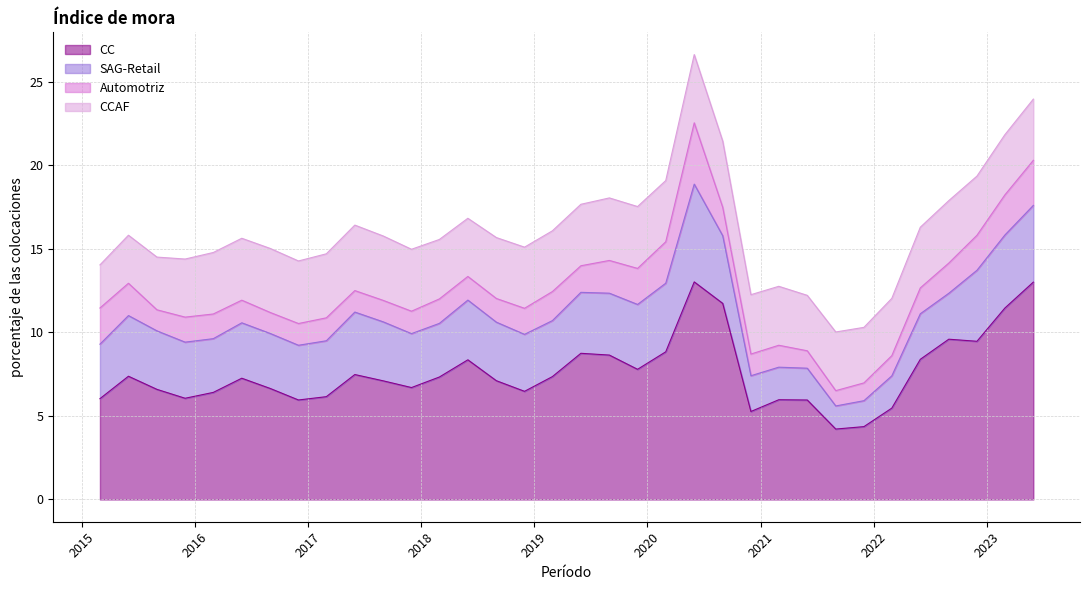

Reading right to left, what are all the values shown in this chart?

CC: 13.0	11.5	9.5	9.6	8.4	5.5	4.4	4.2	6.0	6.0	5.3	11.7	13.0	8.8	7.8	8.6	8.8	7.4	6.5	7.1	8.4	7.3	6.7	7.1	7.5	6.2	6.0	6.6	7.3	6.4	6.1	6.6	7.4	6.0
SAG-Retail: 4.6	4.4	4.3	2.7	2.7	1.9	1.6	1.4	1.9	1.9	2.1	4.1	5.9	4.1	3.9	3.7	3.6	3.4	3.4	3.5	3.6	3.2	3.2	3.5	3.7	3.3	3.3	3.3	3.3	3.2	3.4	3.5	3.6	3.3
Automotriz: 2.7	2.4	2.1	1.8	1.5	1.2	1.1	0.9	1.0	1.3	1.3	1.7	3.7	2.5	2.2	2.0	1.6	1.7	1.6	1.4	1.4	1.5	1.3	1.3	1.3	1.4	1.3	1.3	1.4	1.5	1.5	1.3	1.9	2.2
CCAF: 3.7	3.6	3.5	3.7	3.6	3.4	3.3	3.5	3.3	3.5	3.6	4.0	4.1	3.7	3.7	3.7	3.7	3.6	3.7	3.6	3.5	3.6	3.7	3.9	3.9	3.8	3.7	3.8	3.7	3.7	3.5	3.2	2.9	2.6